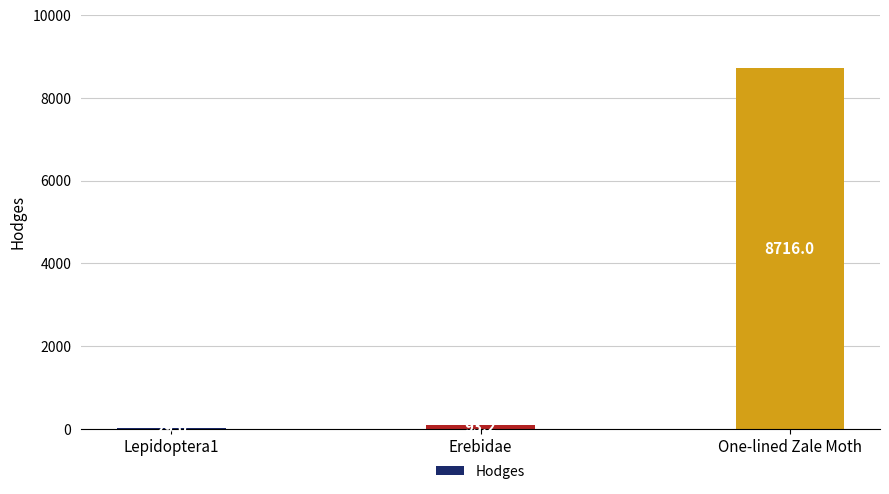

What is the change in value from Lepidoptera1 to One-lined Zale Moth?

+8687.0